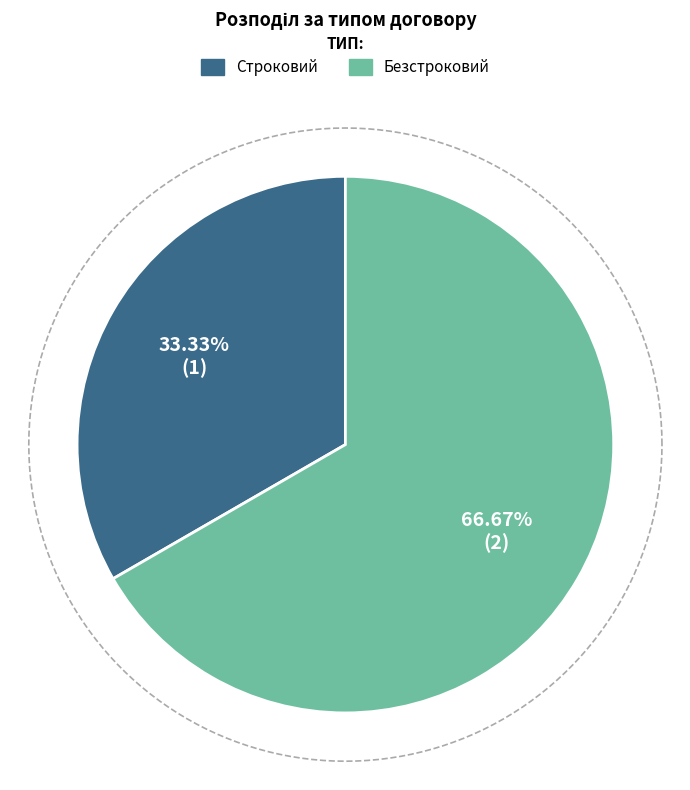

To the nearest percent, what is the combined percentage of Безстроковий and Строковий?

100%